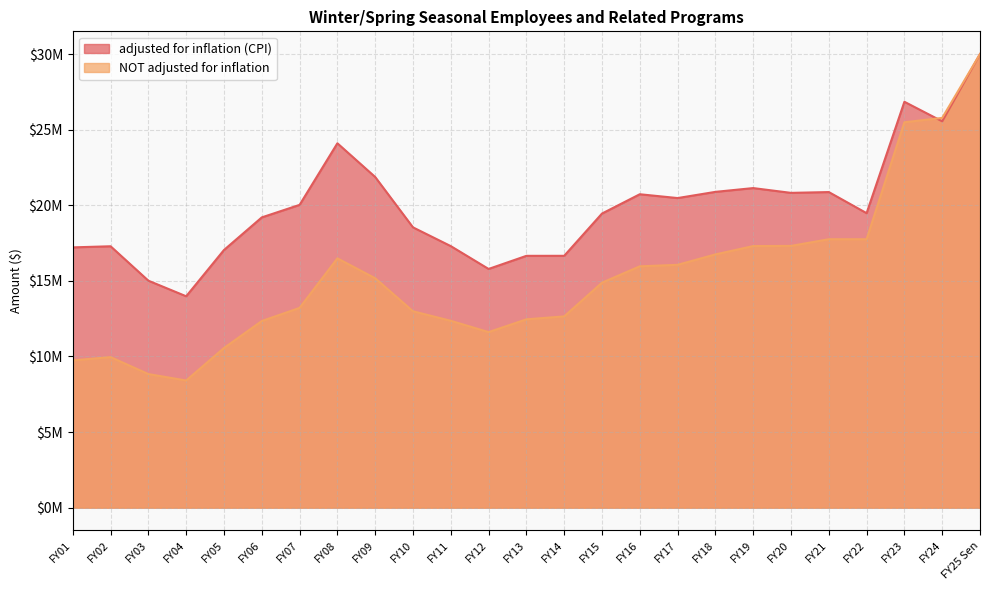

What is the spread (max minus min) of values at FY19?

3835540